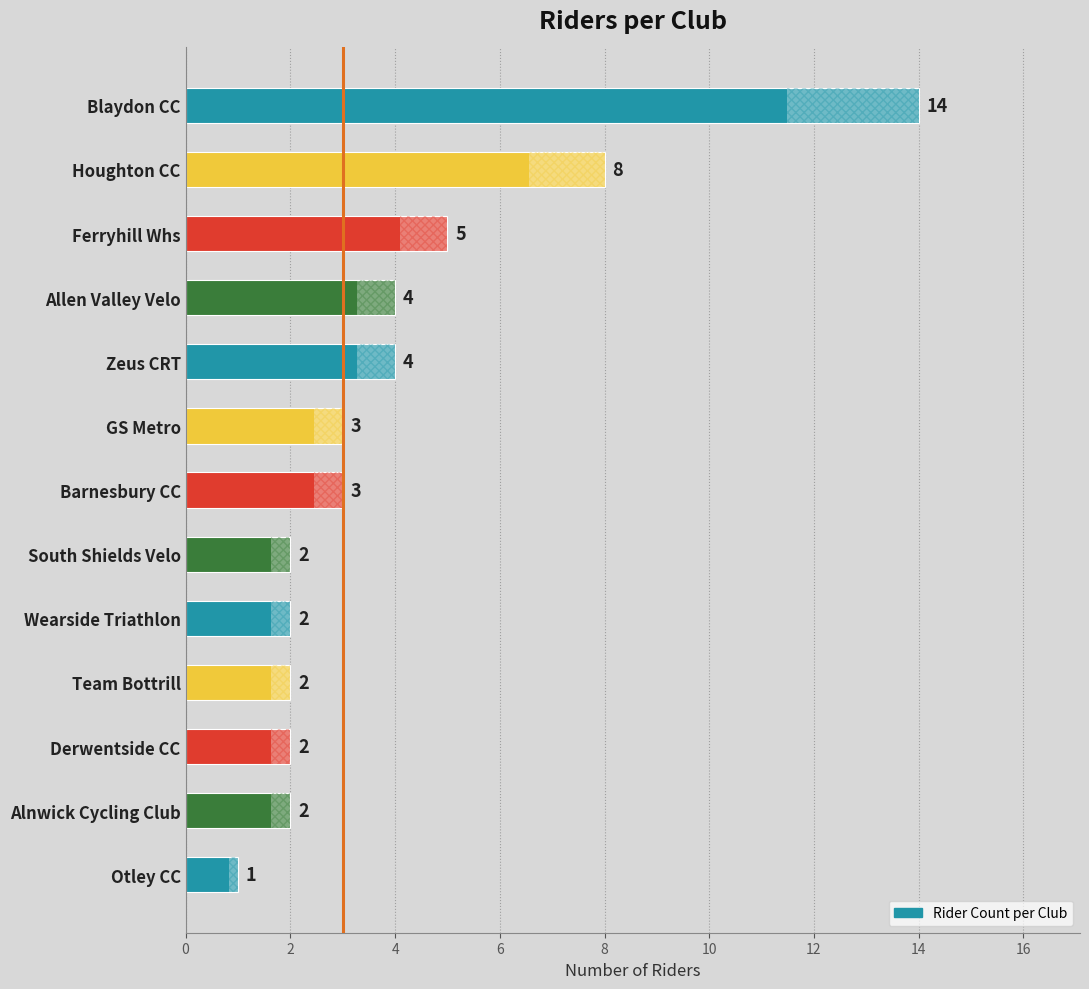

True or false: the data shows 4 at Wearside Triathlon.

False